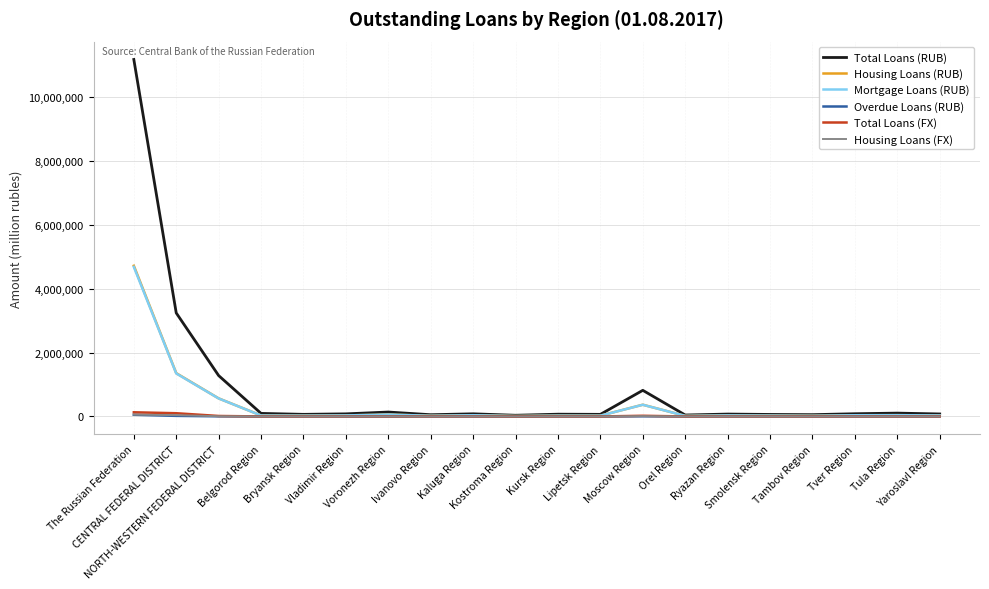

Which series has the largest total across all categories?

Total Loans (RUB)